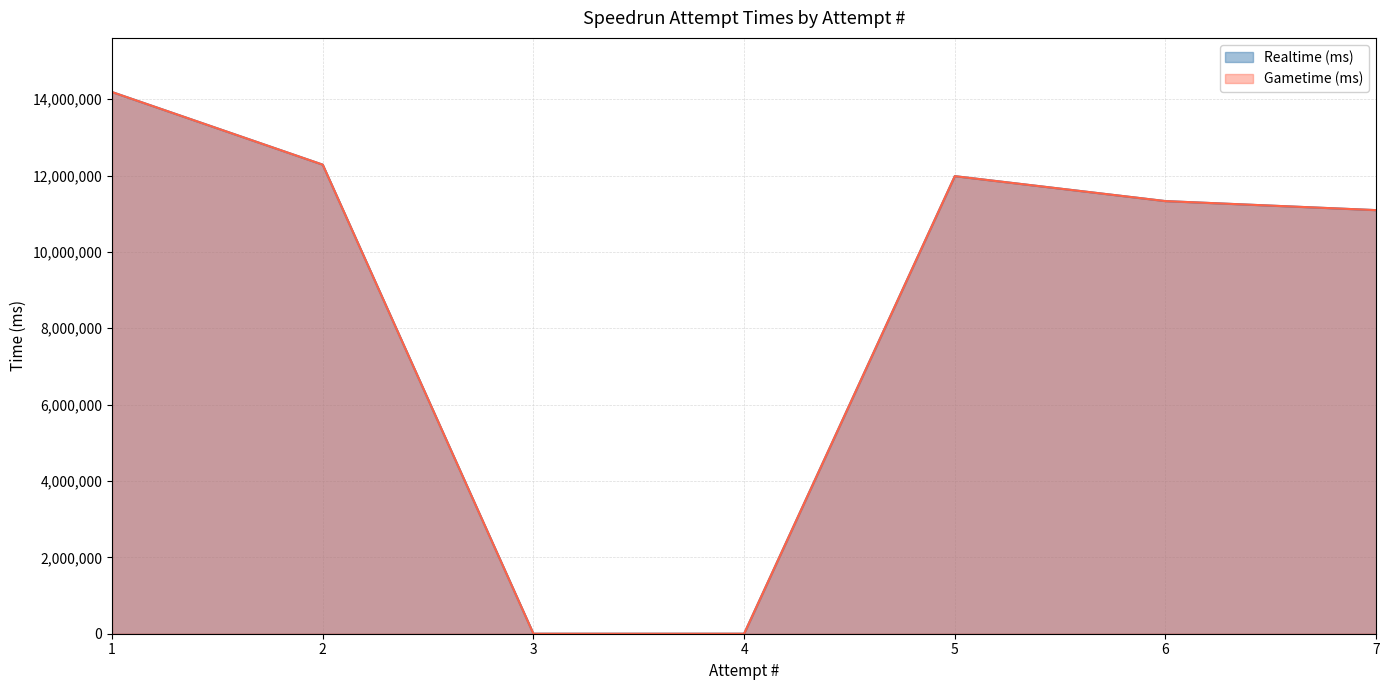

True or false: Gametime (ms) has a value of 11983256 at 5.

True